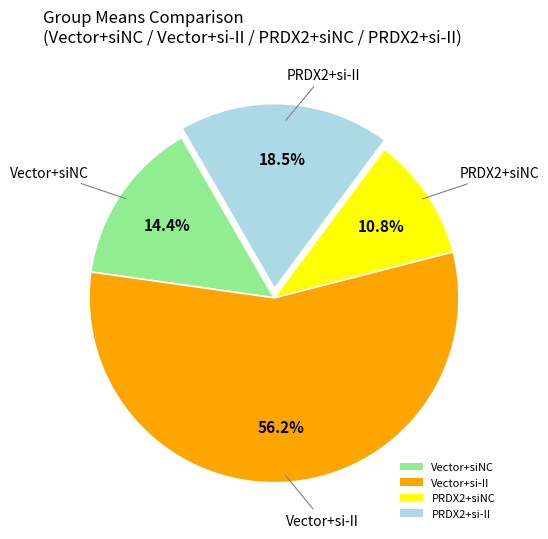

Which slice represents more than half of the pie?

Vector+si-II